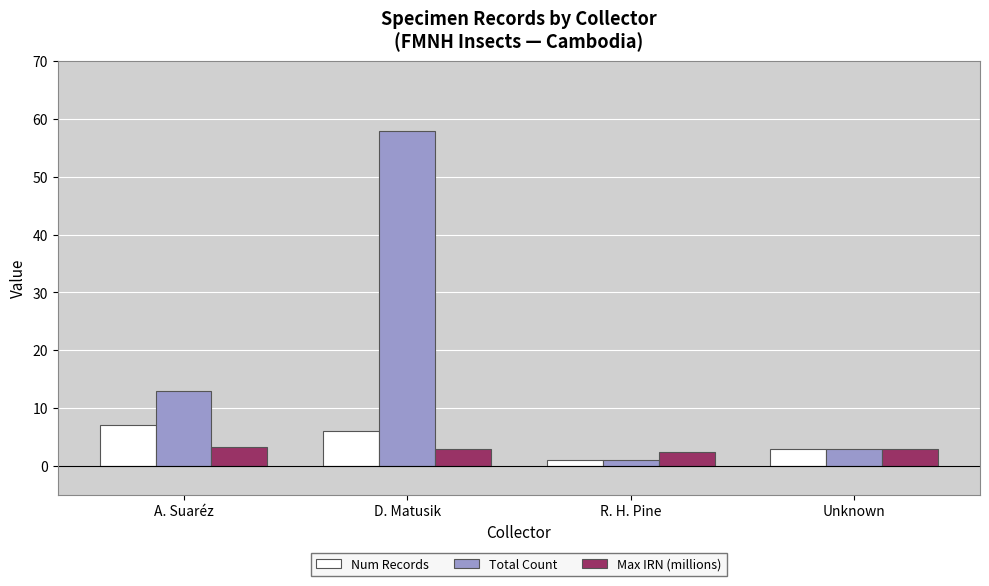

What is the label of the 2nd bar from the left?

D. Matusik